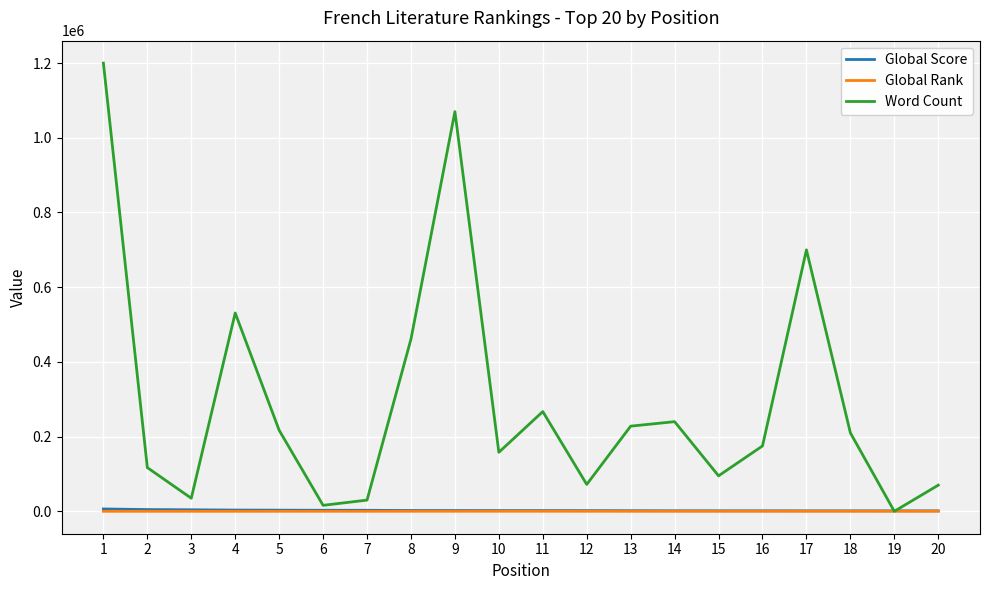

What is the total value across all series at 10?

160061